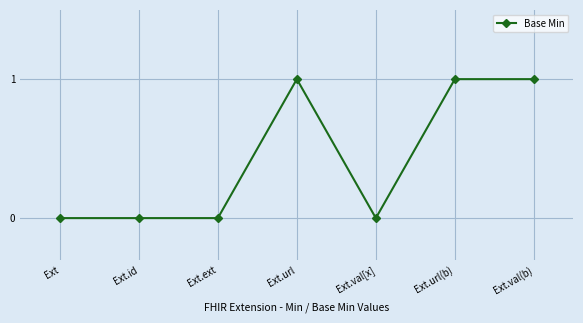

What is the label of the 1st point from the right?

Ext.val(b)